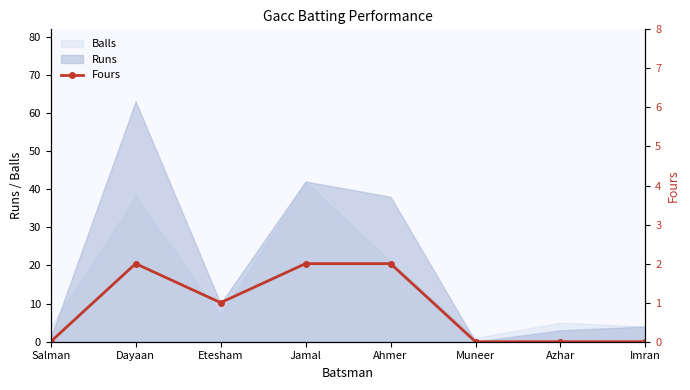

True or false: the data shows 1 at Muneer.

False